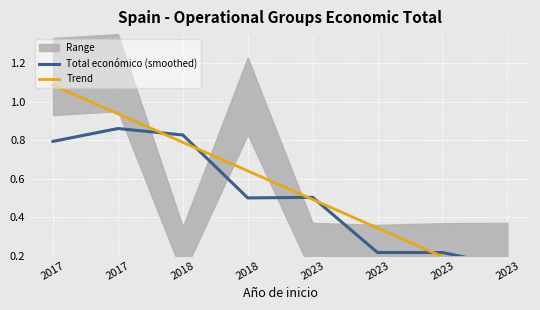

Which category has the lowest value in the Total económico (smoothed) series?

2023